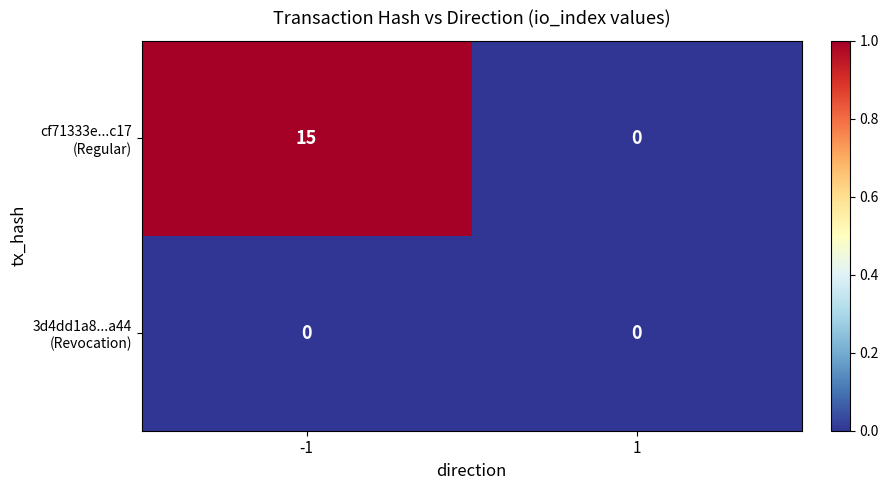

What is the difference between the highest and lowest values at -1?

15